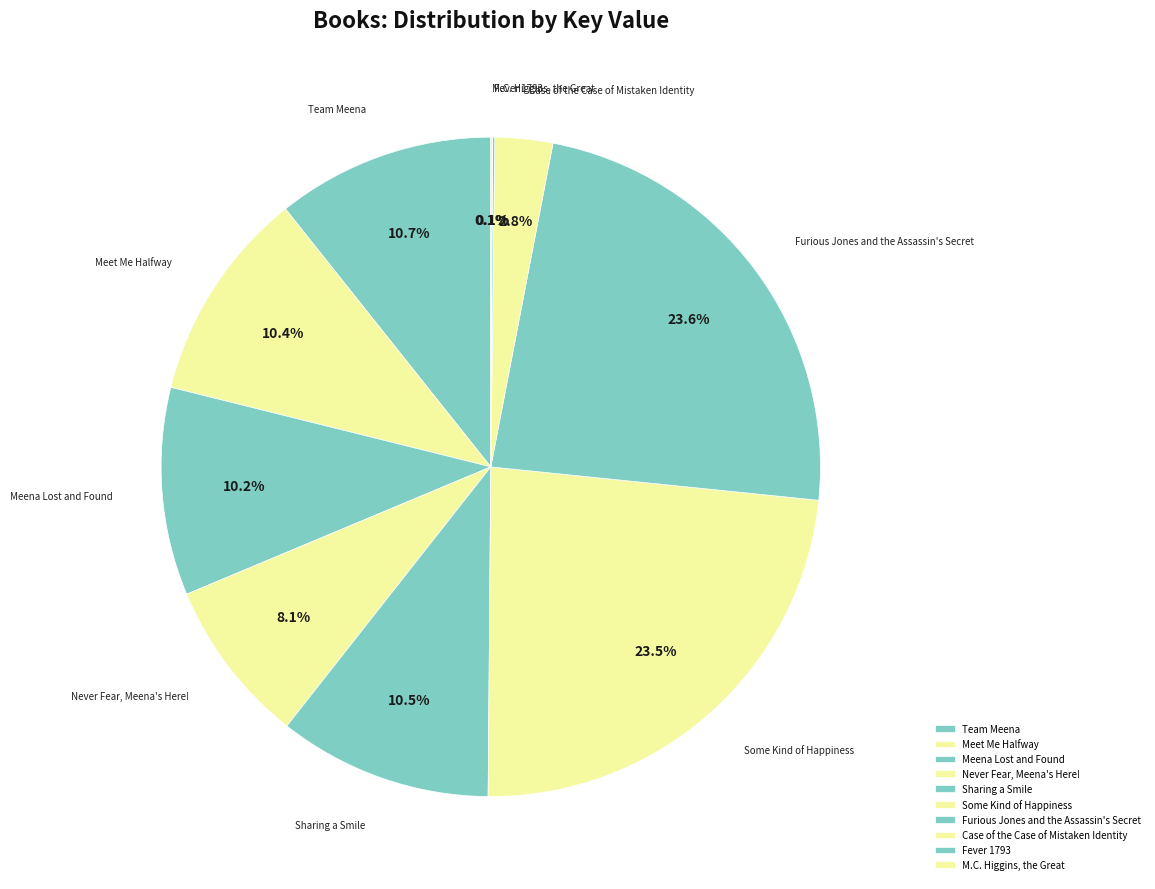

What portion of the pie excludes Meet Me Halfway?

89.6%